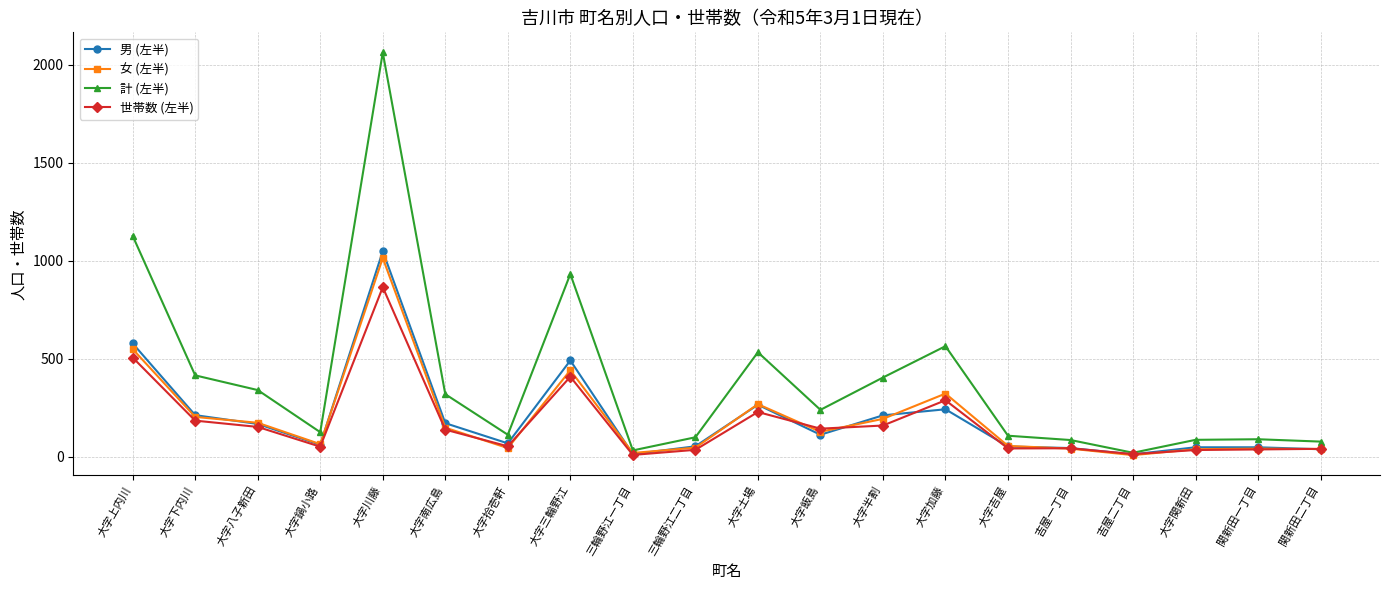

Is this an area chart (filled region under the line)?

No